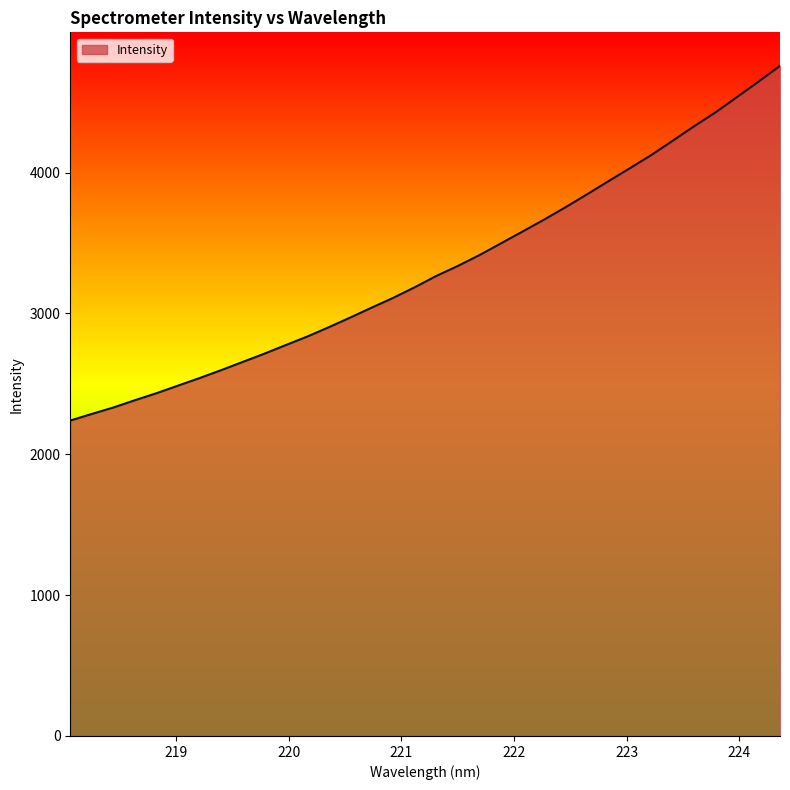

What is the smallest value displayed?

2239.2